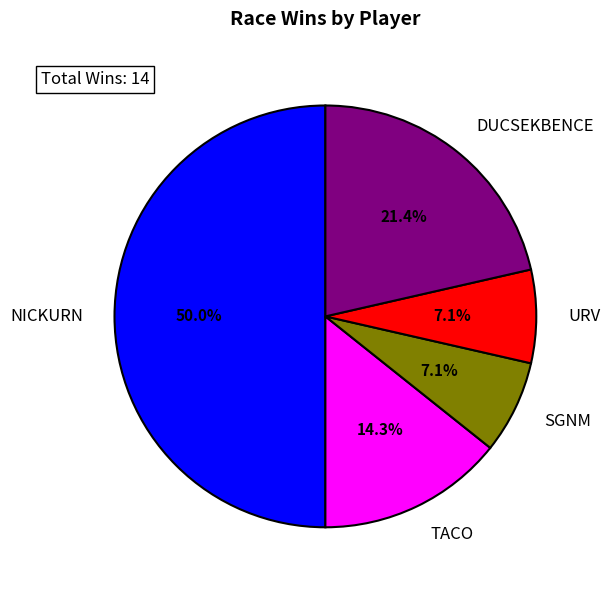

To the nearest percent, what is the difference between the largest and smallest slice percentages?

43%